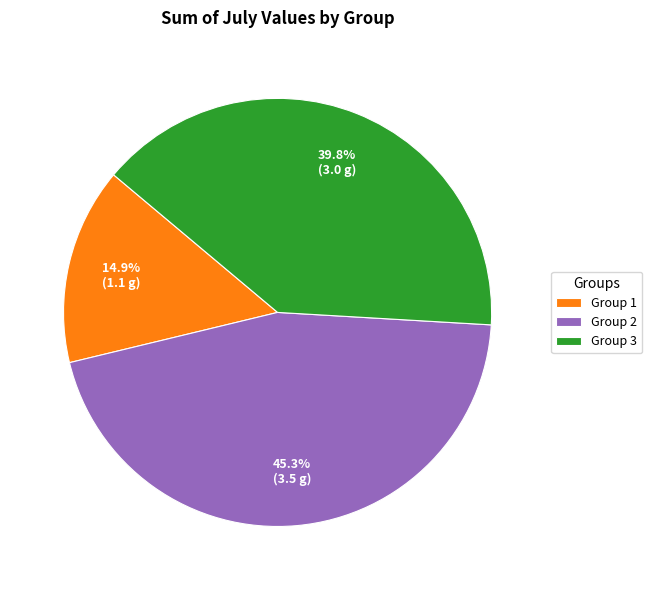

Does Group 1 represent more than half of the total?

No